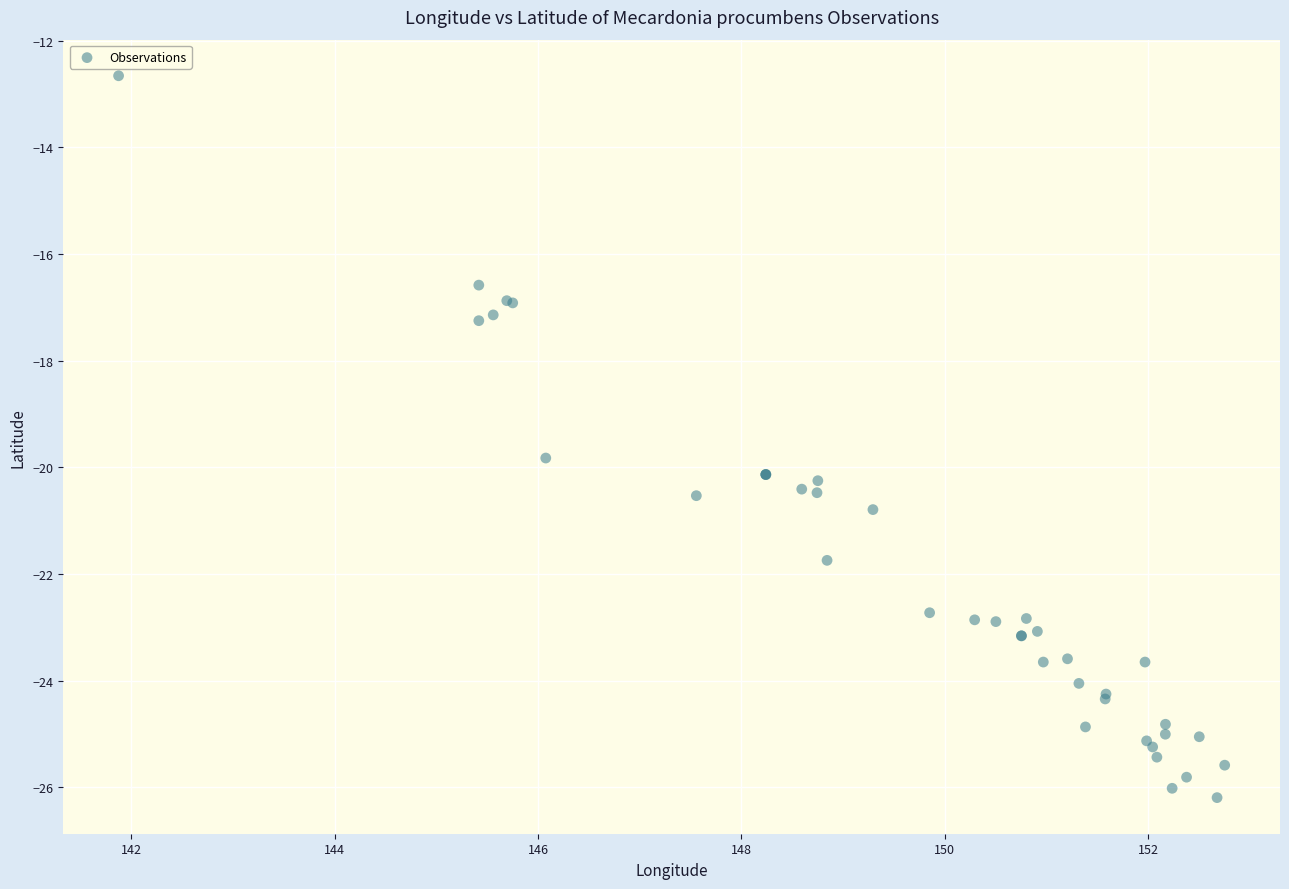

What Y value in the scatter plot is closest to -19?

-19.8